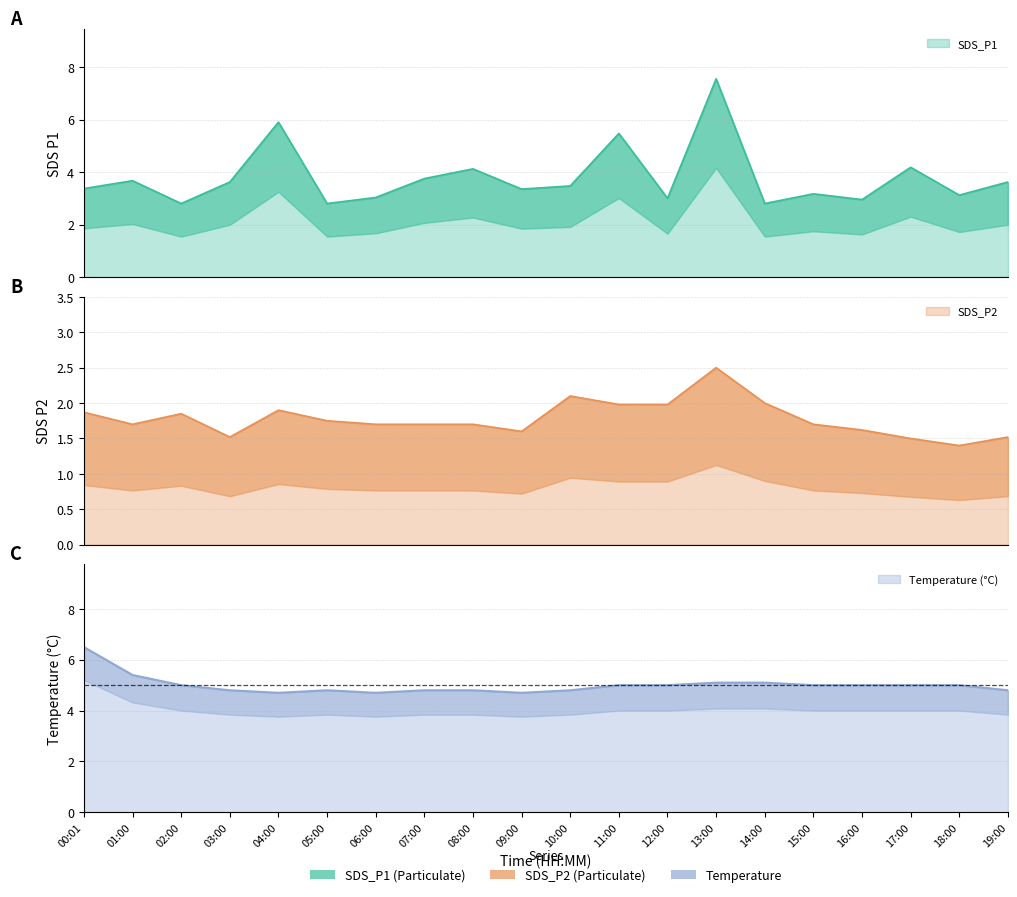

How many interior local valleys does the SDS_P2 series have?

4